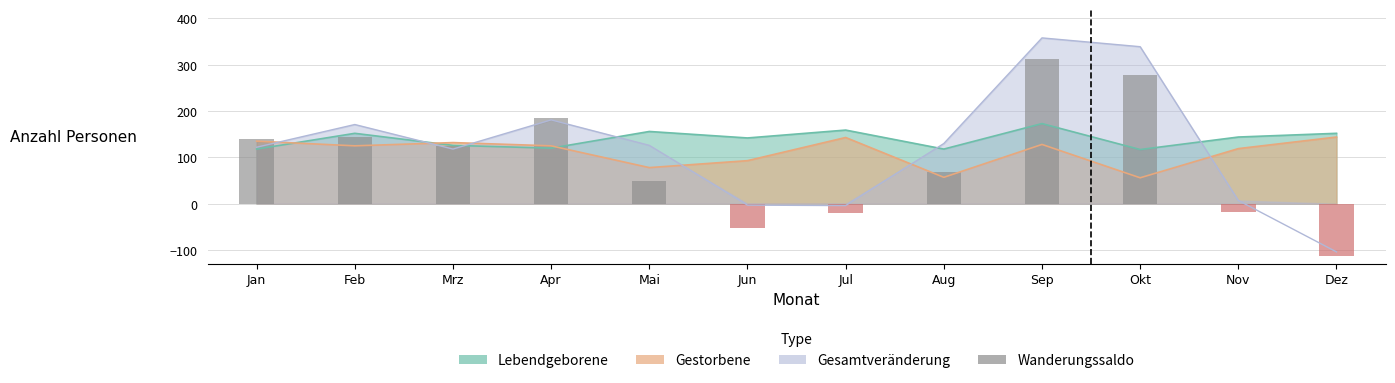

Reading left to right, extract all data points from this chart.

139	144	124	186	48	-52	-20	69	313	278	-18	-112